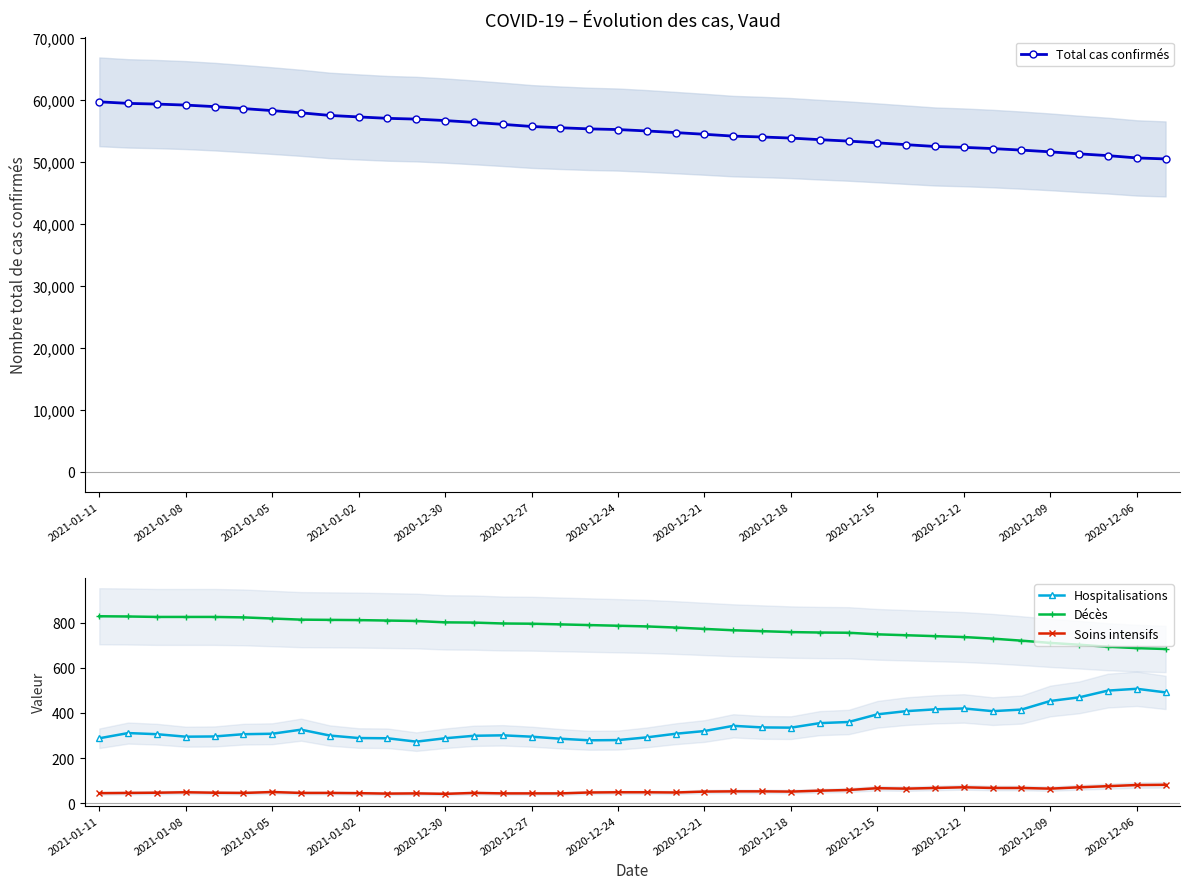

How many categories are shown in the chart?

38